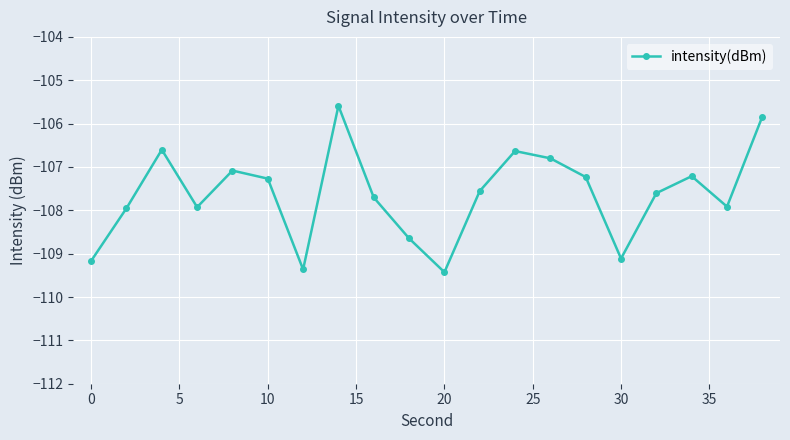

How many points are higher than both their immediate neighbors (excluding endpoints)?

5